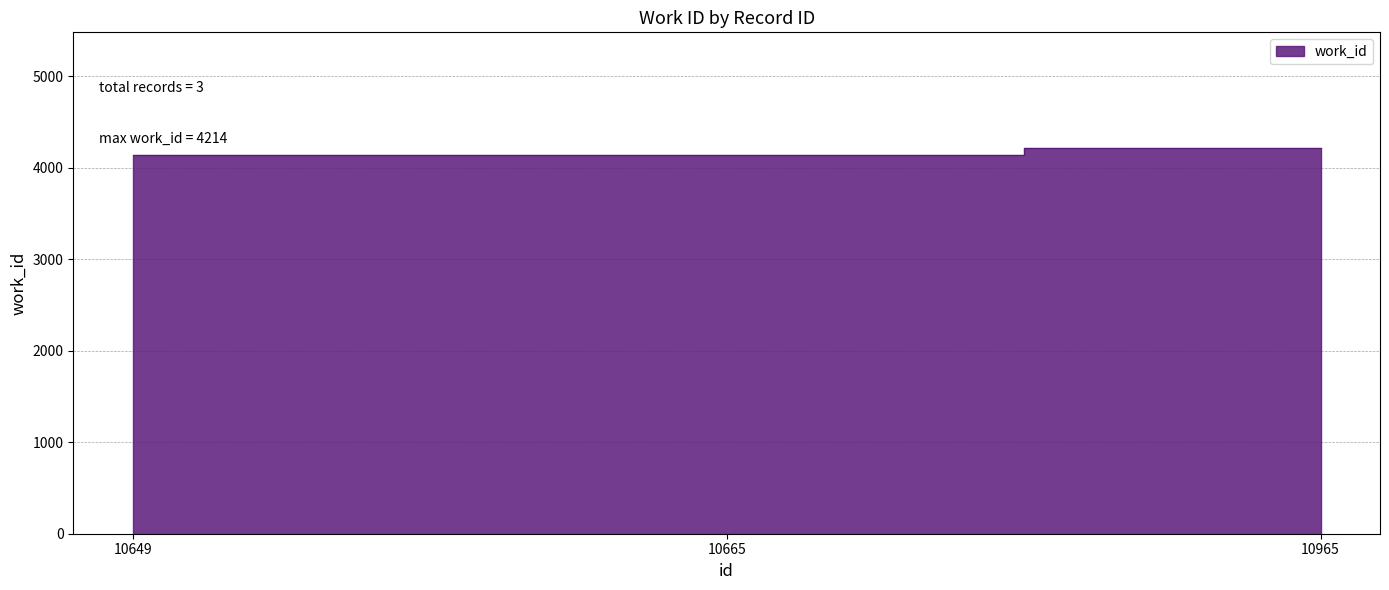

What is the sum of all values?

12496